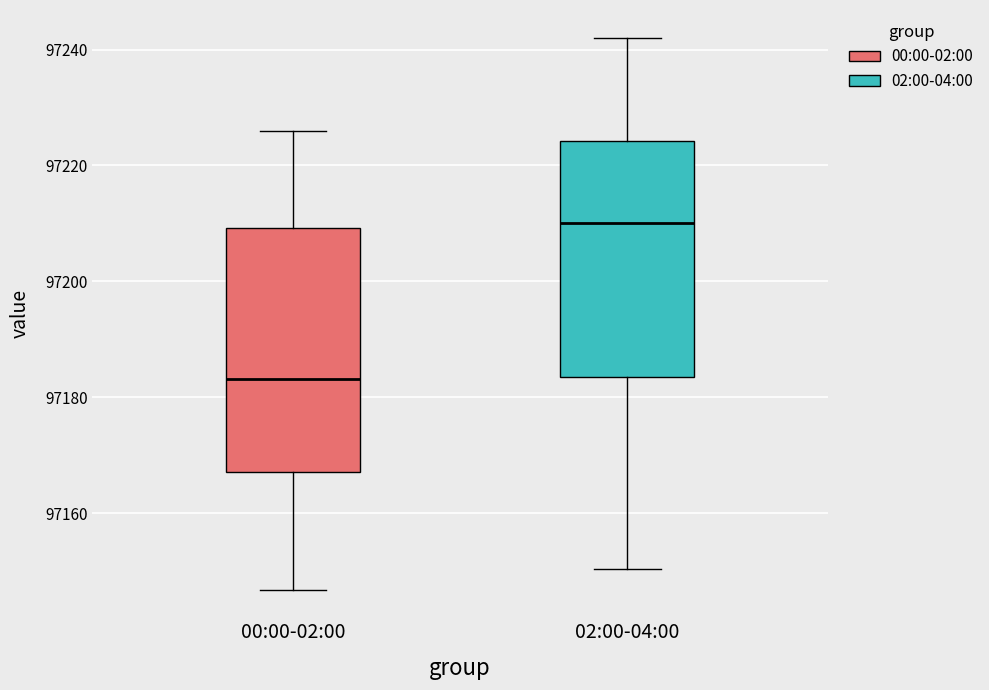

Reading left to right, read every box against the y-axis: the position of its median line, the range the box covers, and the ends of its whiskers. The values are not printed on the chart, so give them approximately, as read against the axis.

00:00-02:00: median 97184, box 97168 to 97210, whiskers 97146 to 97226
02:00-04:00: median 97210, box 97184 to 97224, whiskers 97150 to 97242